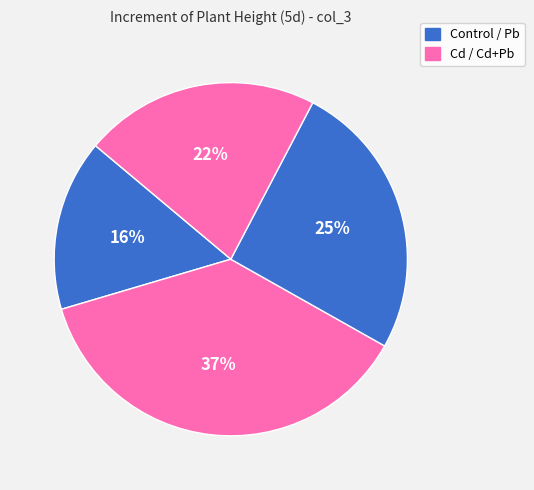

How many segments does this pie chart have?

4